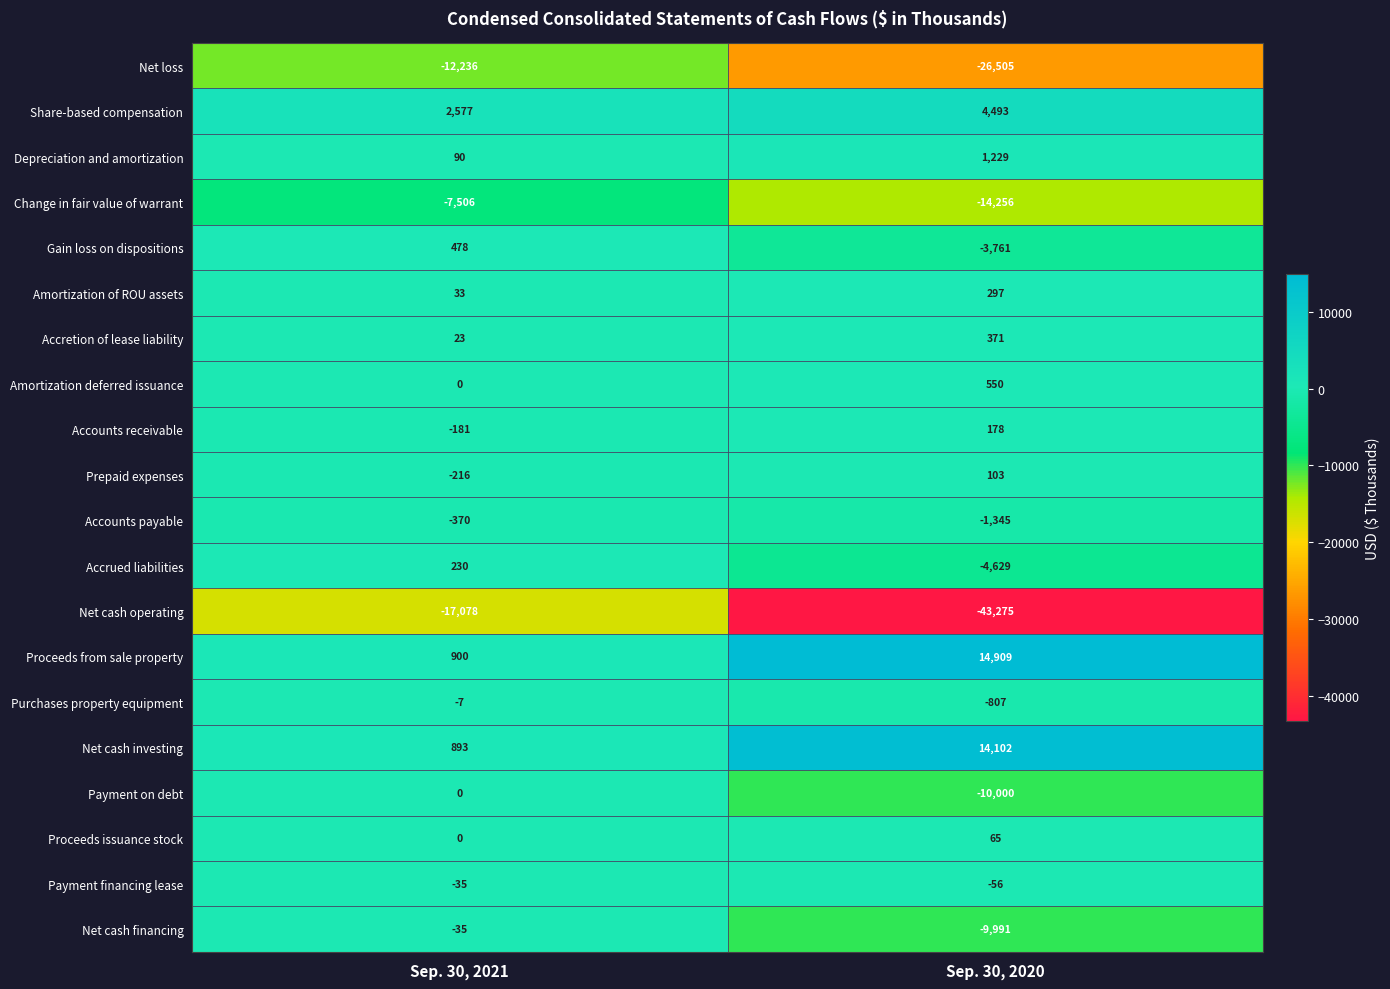

What is the sum of all Gain loss on dispositions values?

-3283